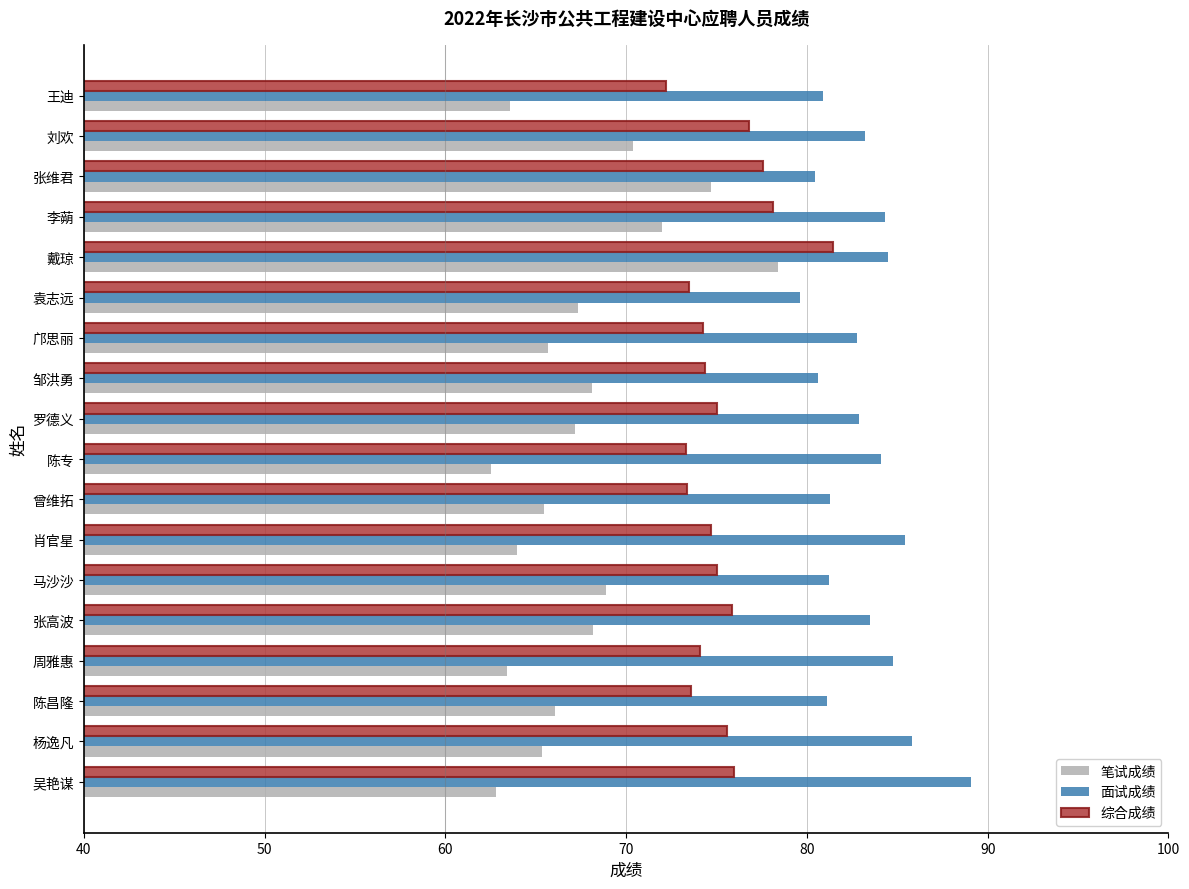

What is the difference between the maximum and minimum values in the 综合成绩 series?

9.2